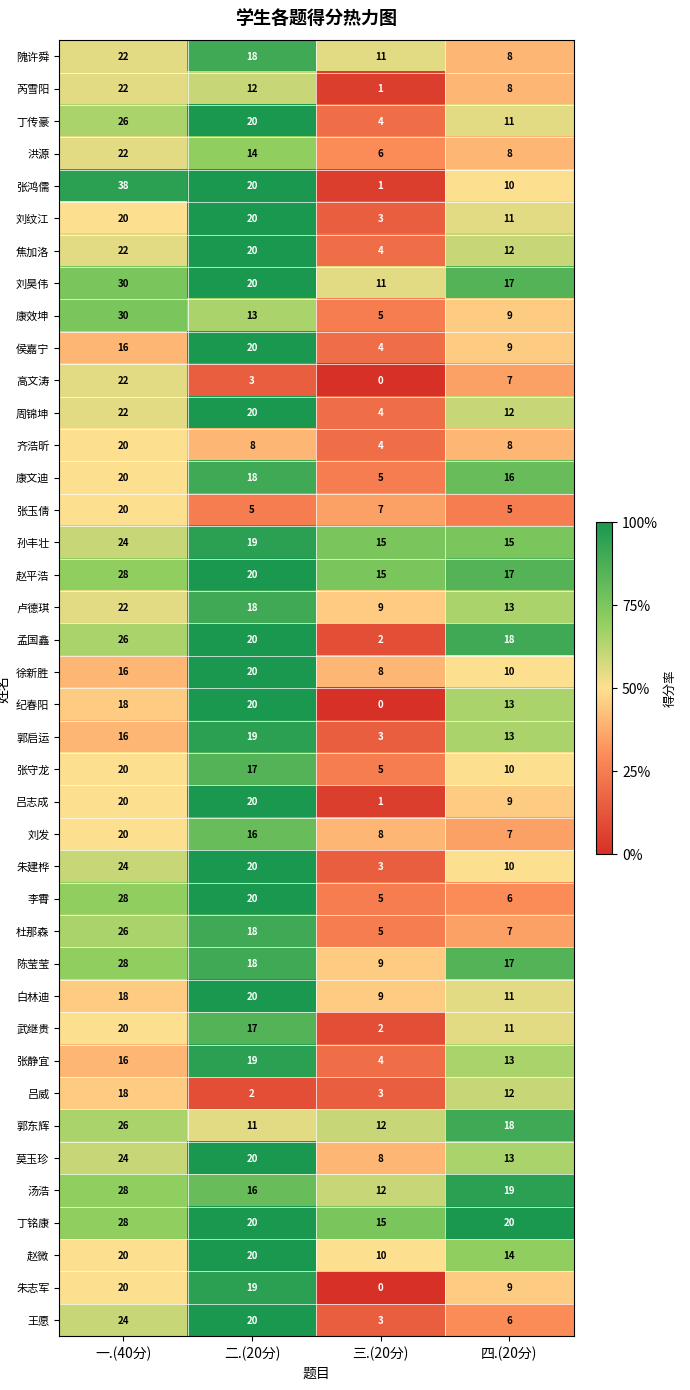

What is the spread (max minus min) of values at 二.(20分)?

18